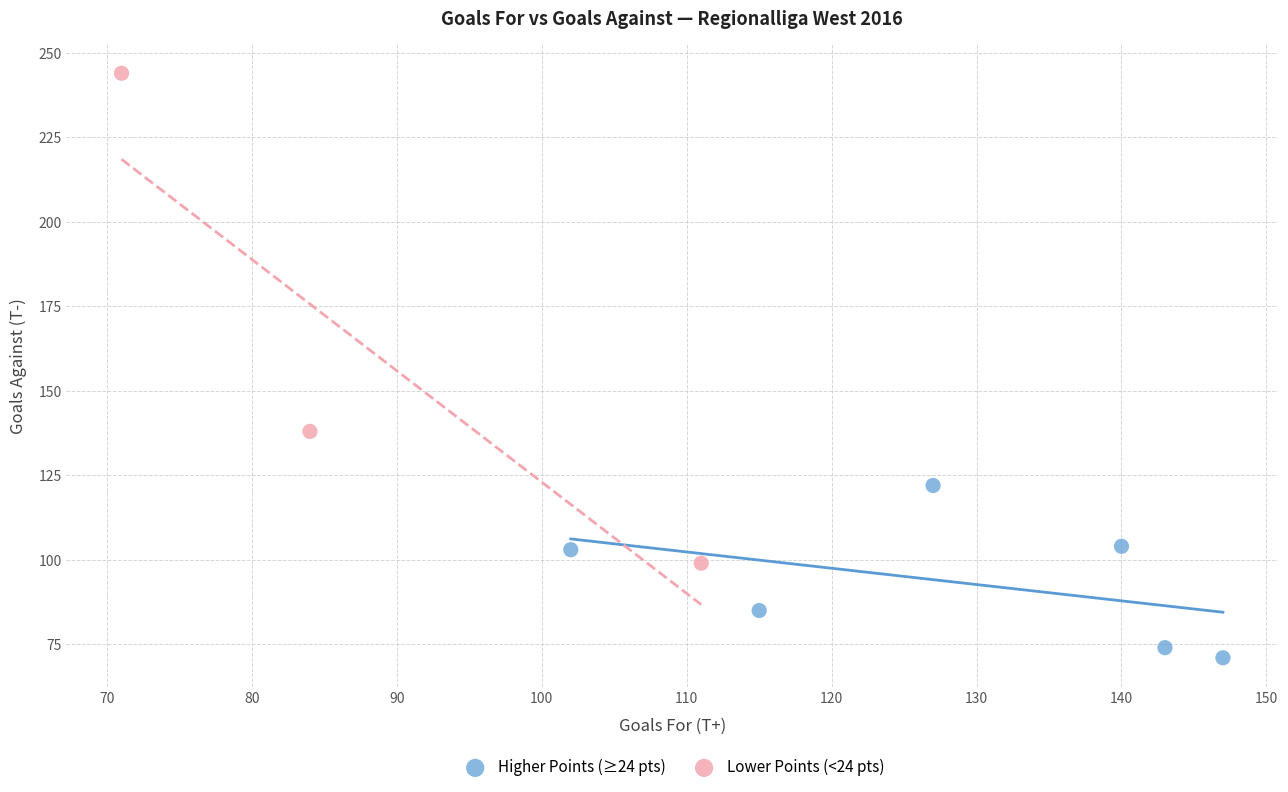

Which series contains the highest Y value?

Lower Points (<24 pts)